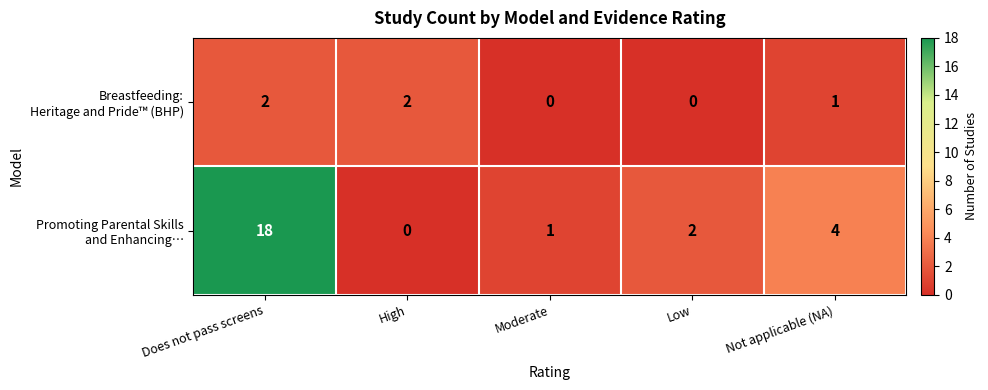

How many categories are shown in the chart?

5